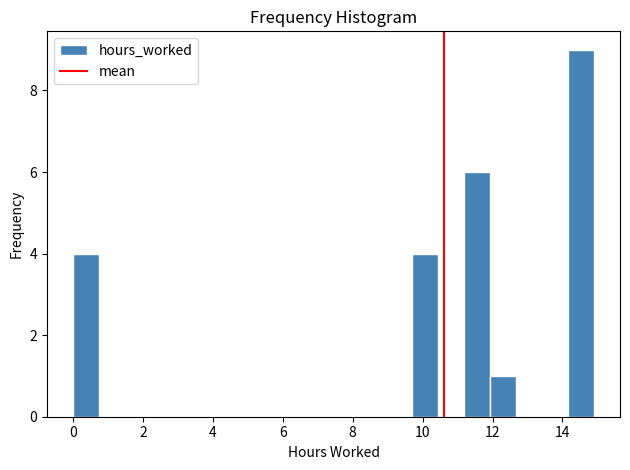

Read against the x-axis, roughly where is the centre of the tallest bar?

14.6